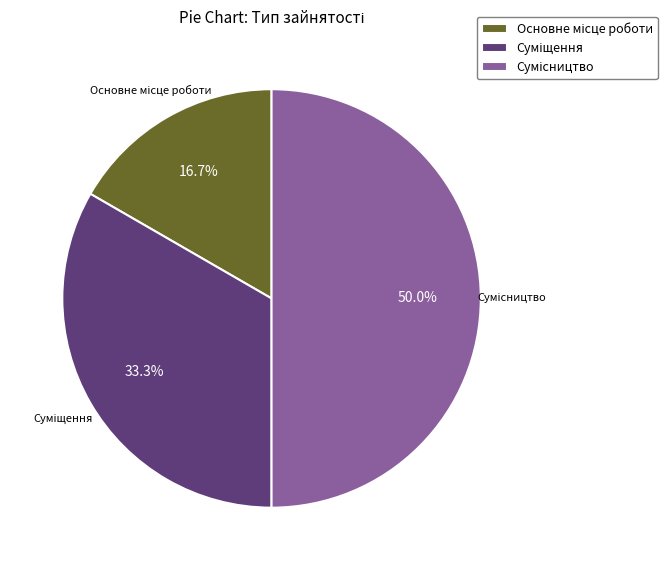

What percentage do Сумісництво and Суміщення together represent?

83.3%